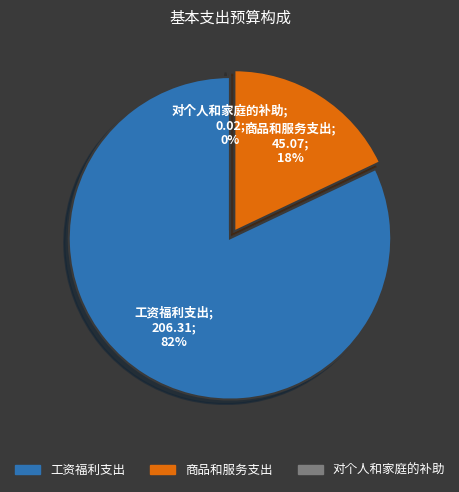

What percentage is the 工资福利支出 slice, to the nearest percent?

82%